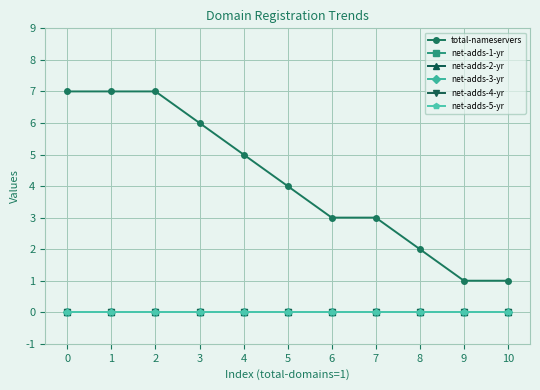

True or false: net-adds-1-yr and net-adds-4-yr cross at least once.

False